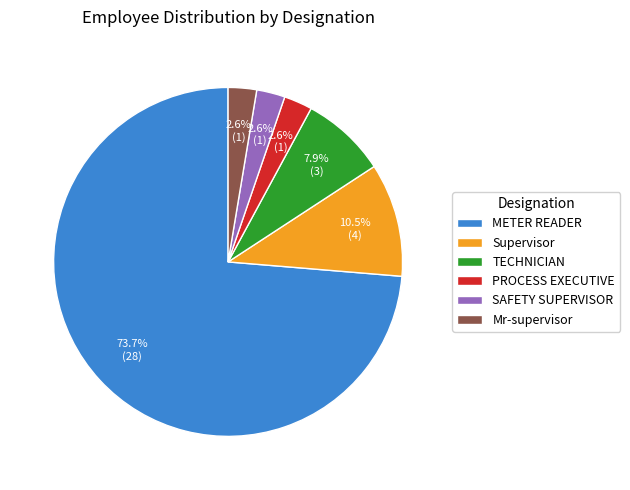

Which slice is the largest?

METER READER